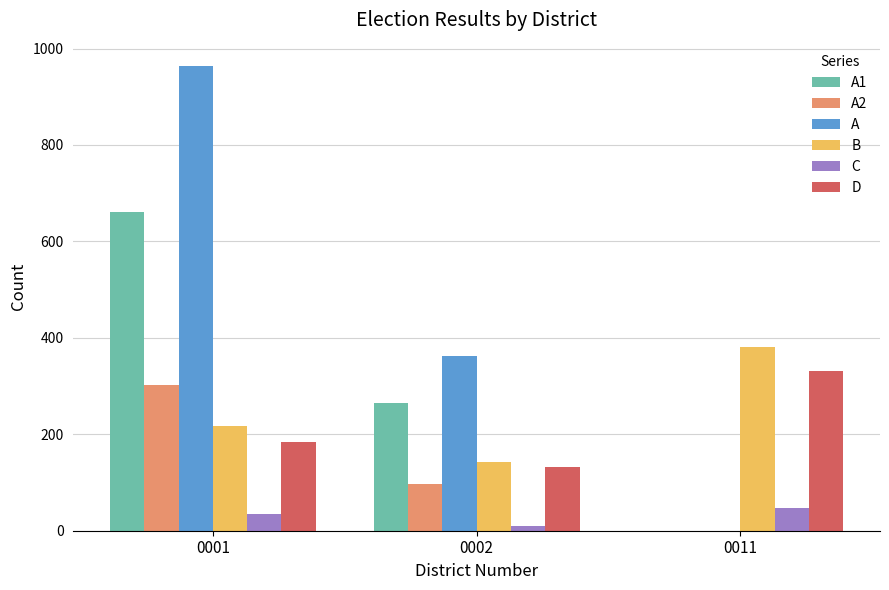

Which series has the largest total across all categories?

A